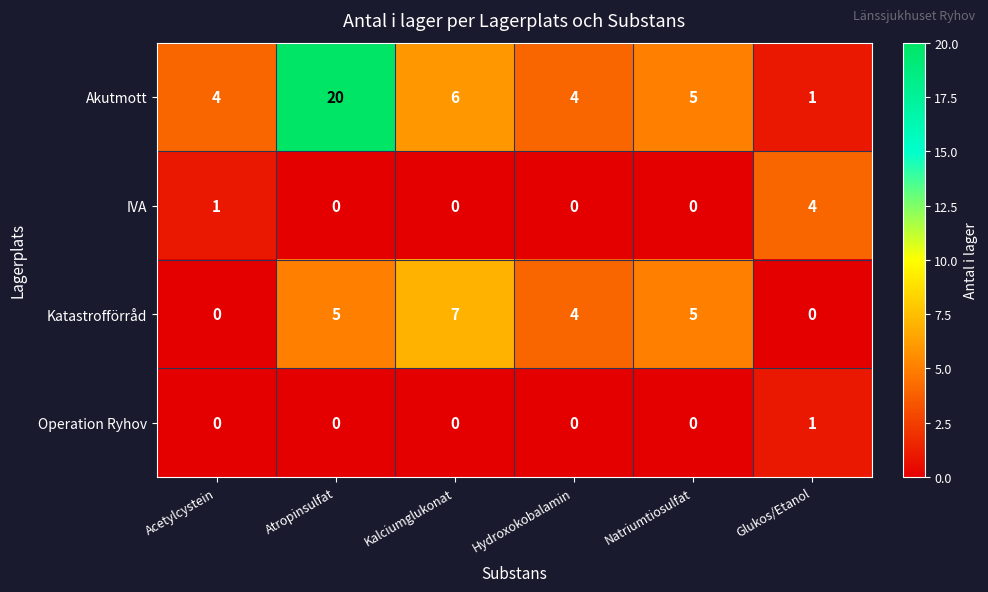

Reading left to right, transcribe all the data shown in this chart.

Akutmott: Acetylcystein=4	Atropinsulfat=20	Kalciumglukonat=6	Hydroxokobalamin=4	Natriumtiosulfat=5	Glukos/Etanol=1
IVA: Acetylcystein=1	Atropinsulfat=0	Kalciumglukonat=0	Hydroxokobalamin=0	Natriumtiosulfat=0	Glukos/Etanol=4
Katastrofförråd: Acetylcystein=0	Atropinsulfat=5	Kalciumglukonat=7	Hydroxokobalamin=4	Natriumtiosulfat=5	Glukos/Etanol=0
Operation Ryhov: Acetylcystein=0	Atropinsulfat=0	Kalciumglukonat=0	Hydroxokobalamin=0	Natriumtiosulfat=0	Glukos/Etanol=1